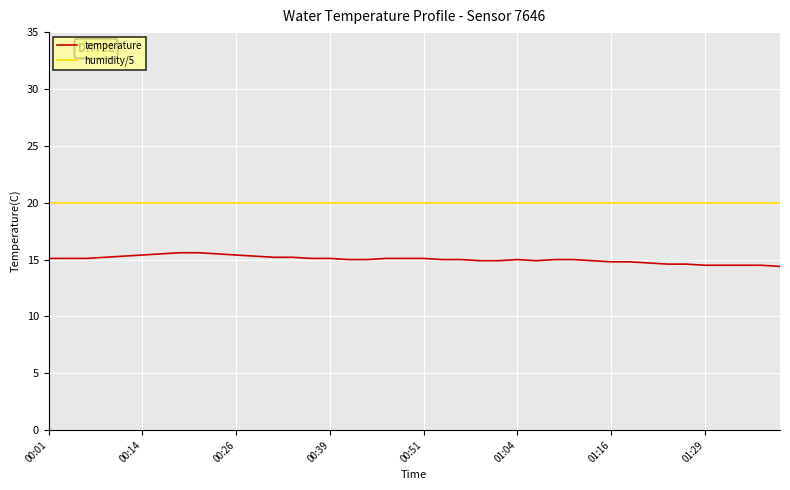

True or false: temperature and humidity/5 cross at least once.

False